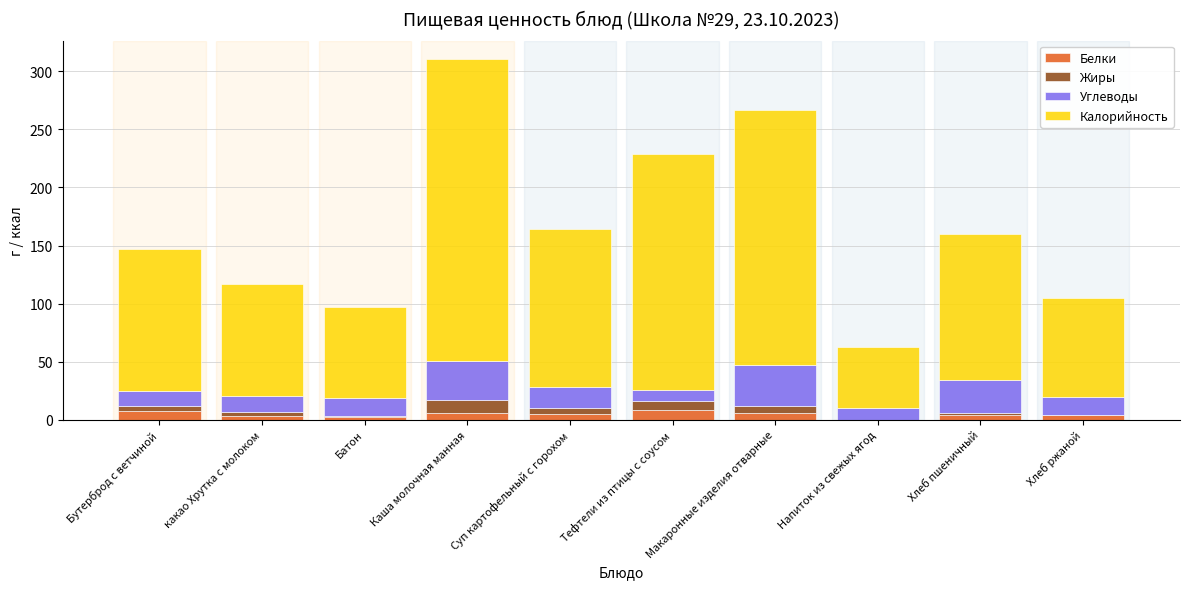

What is the total value across all series at Макаронные изделия отварные?

266.8